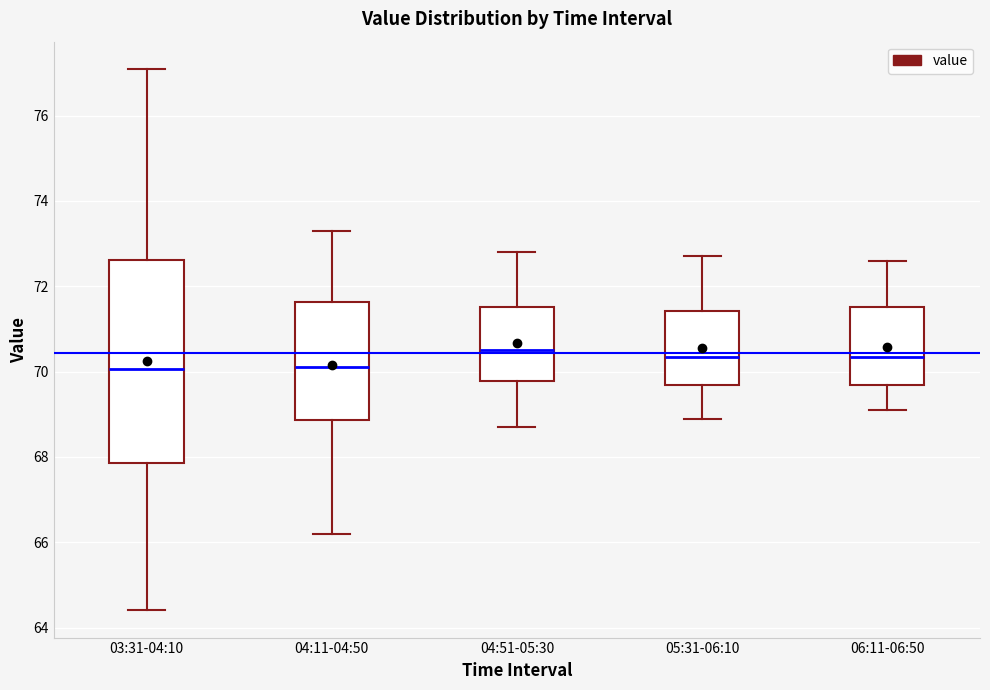

Reading left to right, transcribe this box plot: for each box, give where its median line is, the range the box spans, and where its two whiskers end, as read against the y-axis. The values are not printed on the chart, so give them approximately, as read against the axis.

03:31-04:10: median 70.0, box 67.8 to 72.6, whiskers 64.4 to 77.2
04:11-04:50: median 70.2, box 68.8 to 71.6, whiskers 66.2 to 73.4
04:51-05:30: median 70.6, box 69.8 to 71.6, whiskers 68.8 to 72.8
05:31-06:10: median 70.4, box 69.6 to 71.4, whiskers 69.0 to 72.8
06:11-06:50: median 70.4, box 69.6 to 71.6, whiskers 69.2 to 72.6